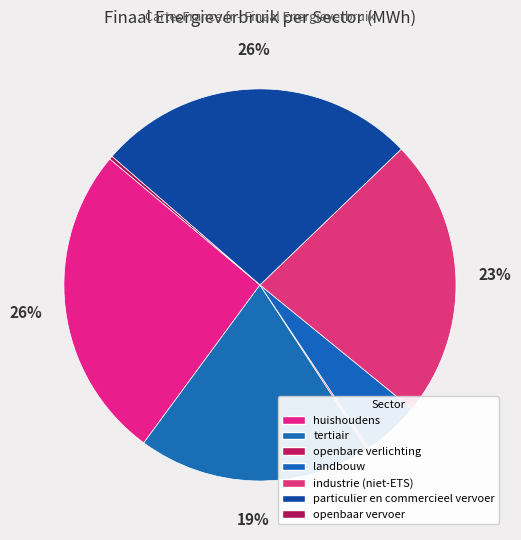

Is it true that huishoudens is 26% of the pie?

True